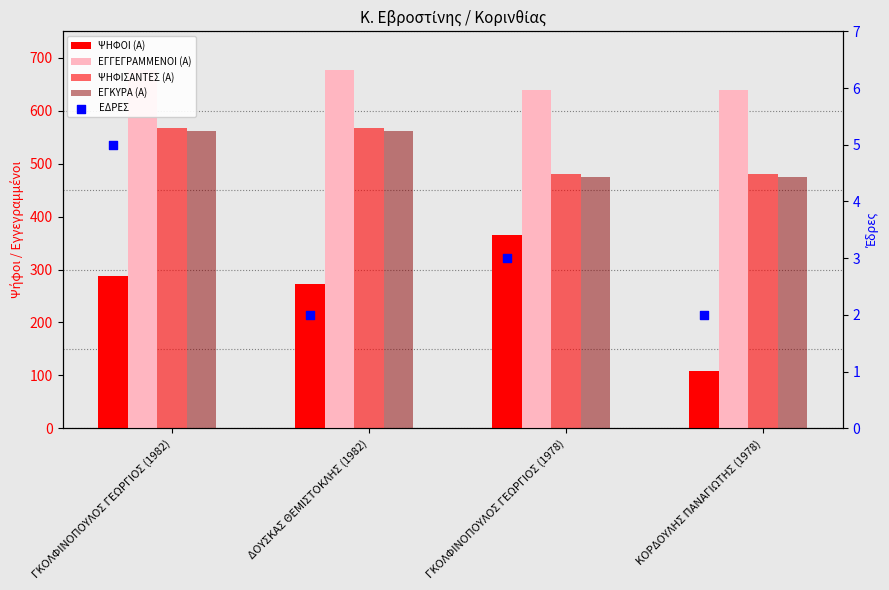

Which series reaches the maximum Y coordinate?

ΕΓΓΕΓΡΑΜΜΕΝΟΙ (Α)